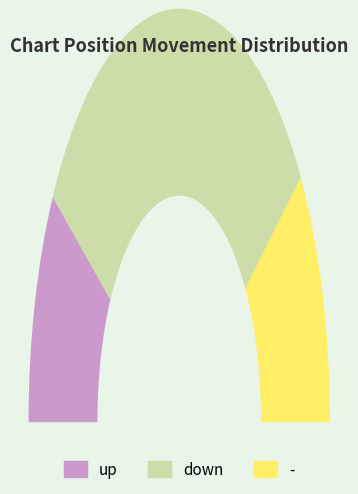

To the nearest percent, what is the difference between the largest and smallest slice percentages?

43%